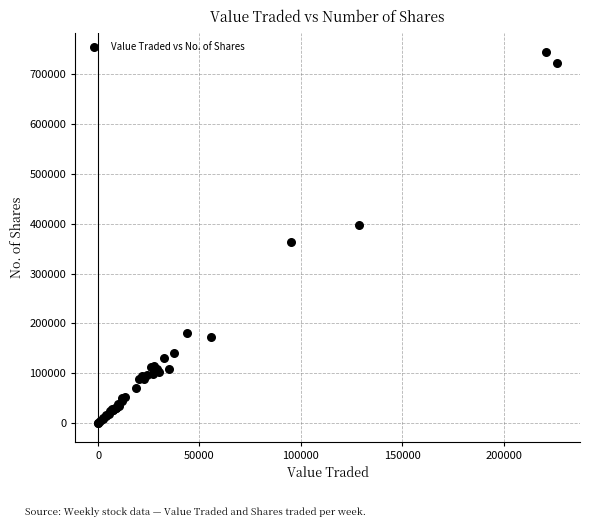

What Y value in the scatter plot is closest to 372715?

363679